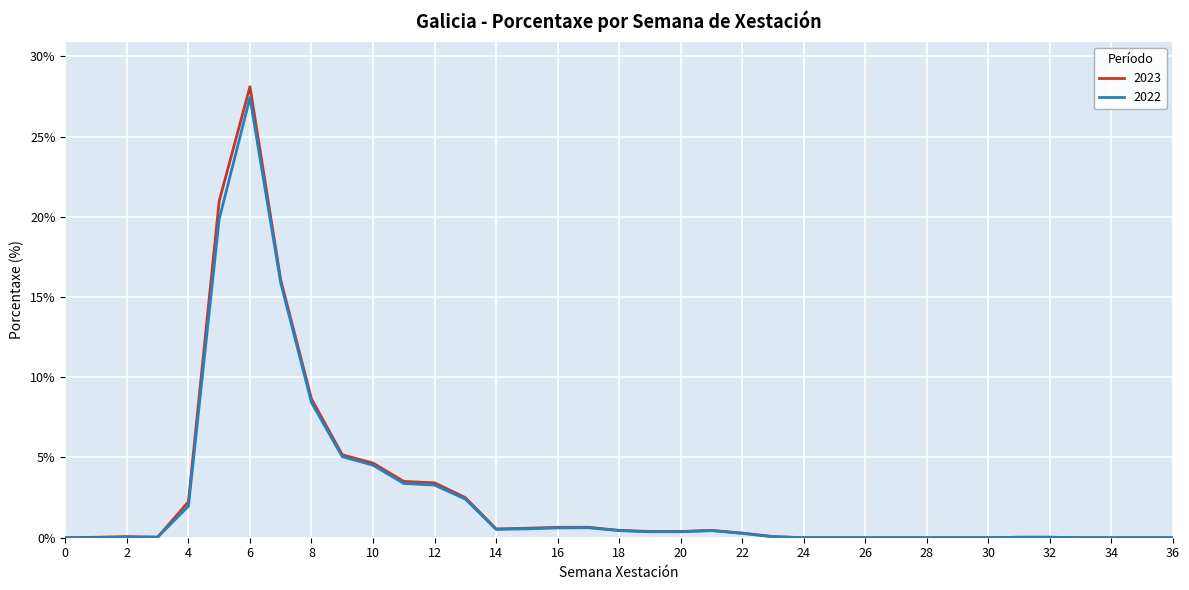

At how many categories does at least one series exceed 10?

3